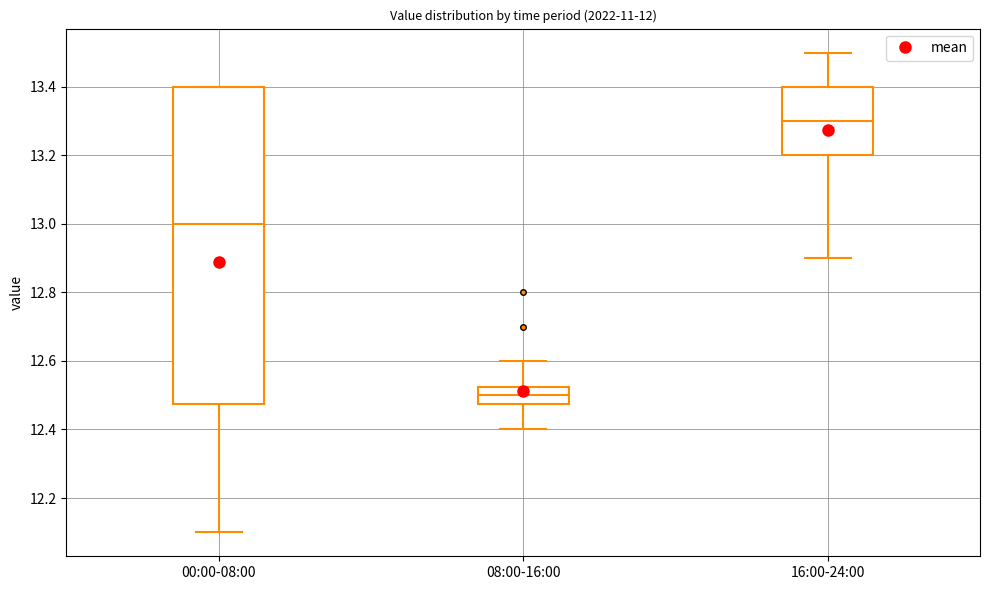

Where does the median line of the box for 16:00-24:00 sit on the y-axis? The values are not printed on the chart, so give them approximately, as read against the axis.

13.30